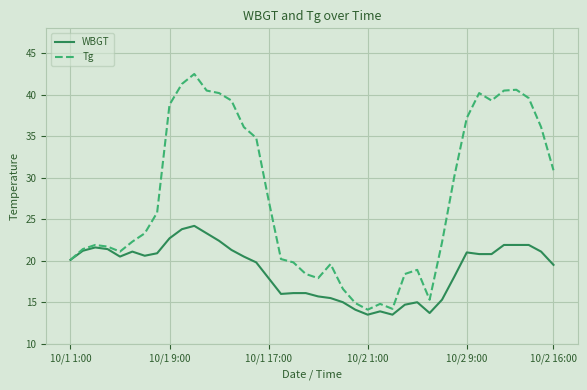

Which series has the largest total across all categories?

Tg